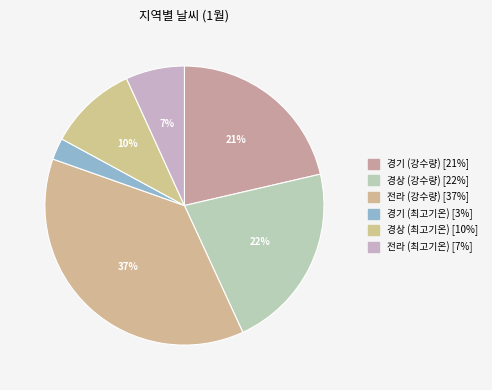

Does 경기 (최고기온) account for over 50% of the chart?

No